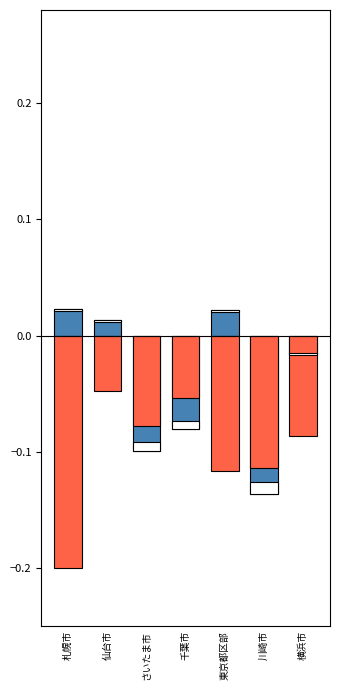

Read the 免税点未満の面積（正規化） value at 東京都区部.

-0.1